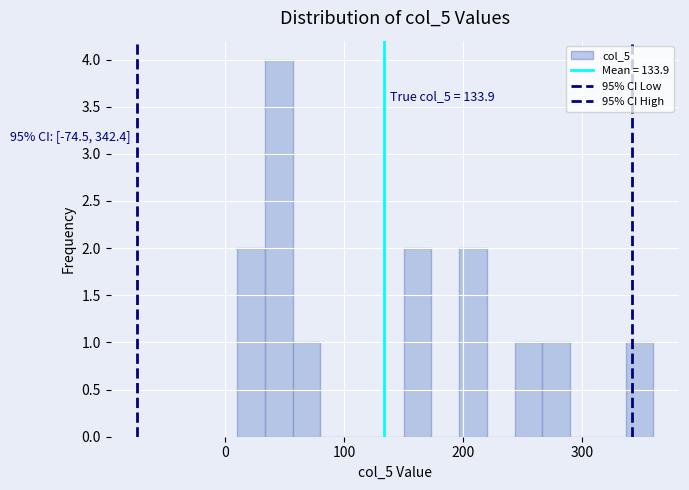

Read against the x-axis, roughly where is the centre of the tallest bar?

50